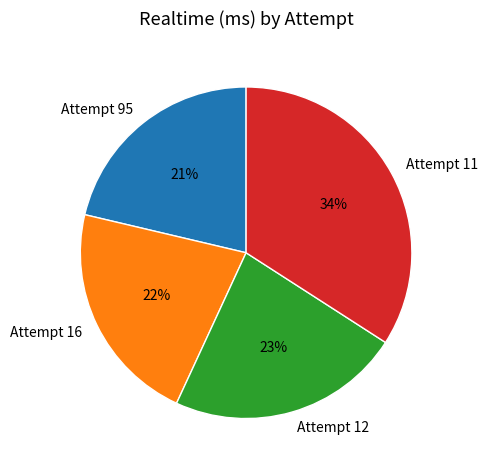

How many segments does this pie chart have?

4